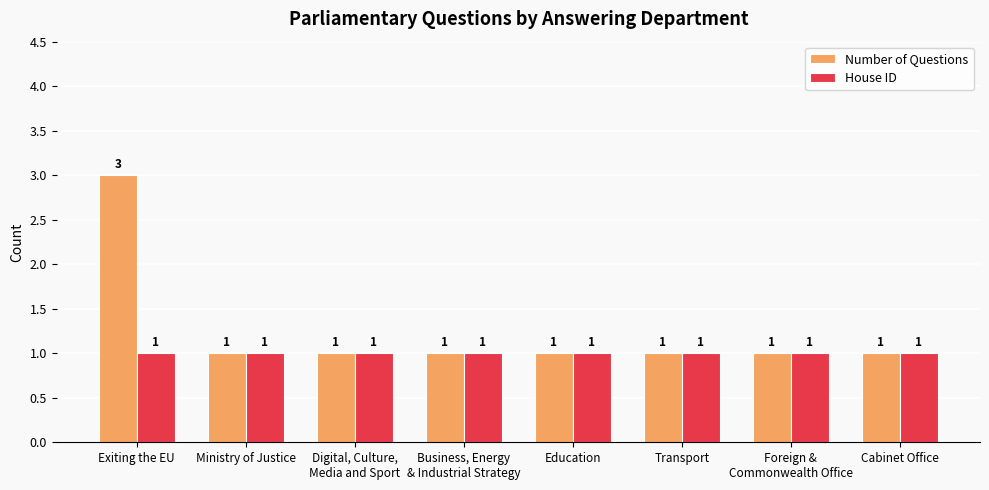

Reading left to right, what are all the values shown in this chart?

Number of Questions: Exiting the EU=3	Ministry of Justice=1	Digital, Culture,
Media and Sport=1	Business, Energy
& Industrial Strategy=1	Education=1	Transport=1	Foreign &
Commonwealth Office=1	Cabinet Office=1
House ID: Exiting the EU=1	Ministry of Justice=1	Digital, Culture,
Media and Sport=1	Business, Energy
& Industrial Strategy=1	Education=1	Transport=1	Foreign &
Commonwealth Office=1	Cabinet Office=1